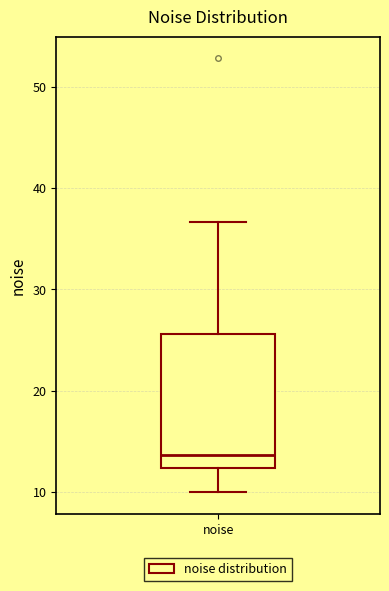

Where does the upper whisker of the box for noise end on the y-axis? The values are not printed on the chart, so give them approximately, as read against the axis.

37